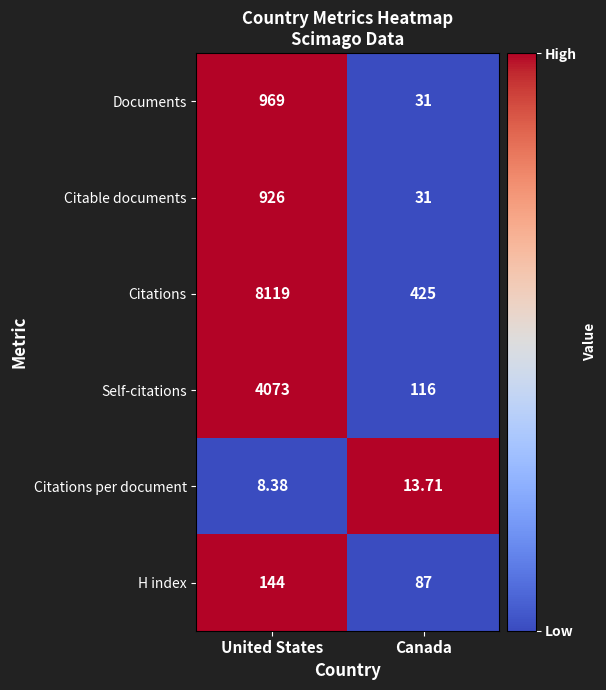

Which series has the largest total across all categories?

Citations